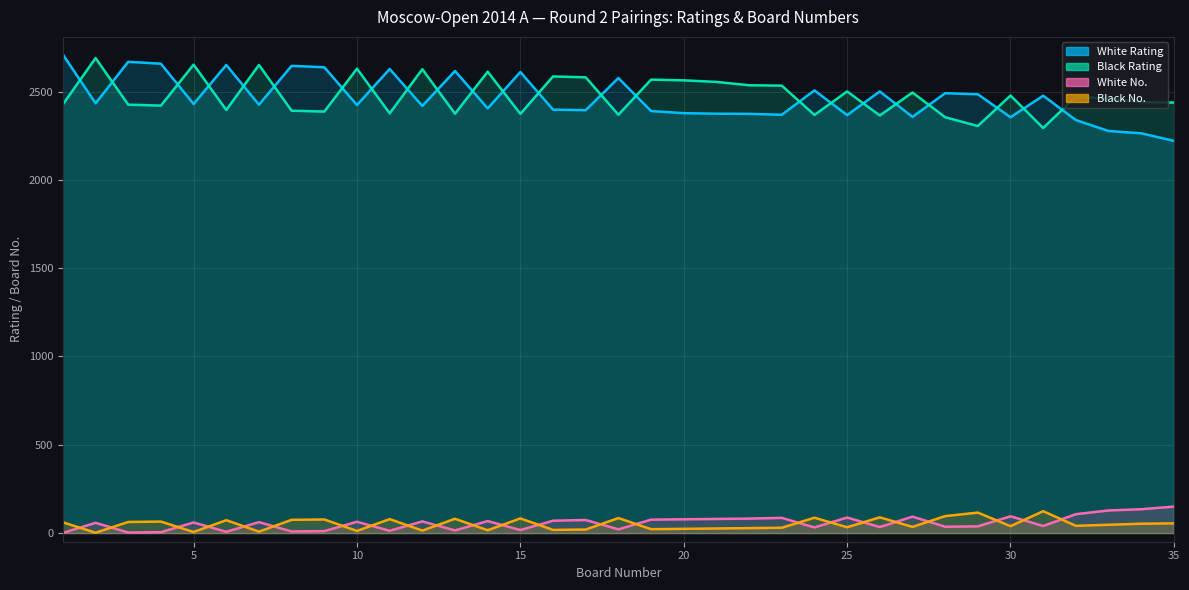

What is the sum of all White Rating values?

86263